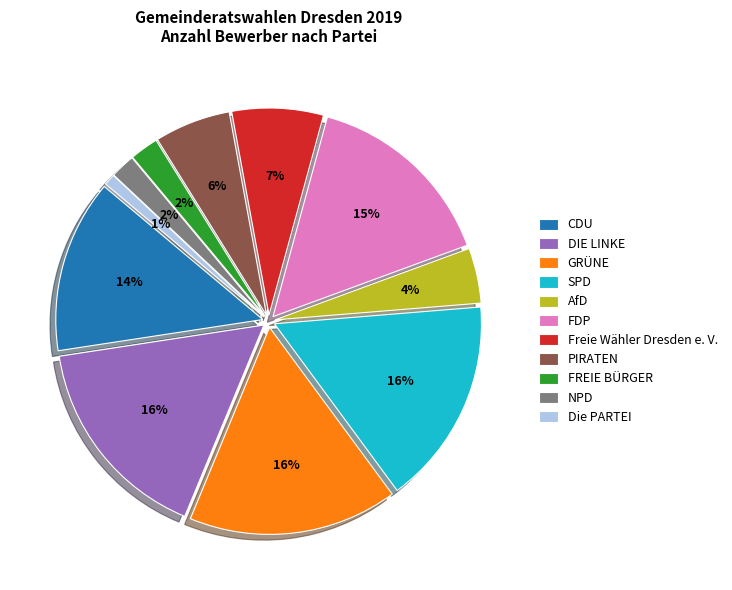

To the nearest percent, what is the difference between the PIRATEN and CDU slice percentages?

8%